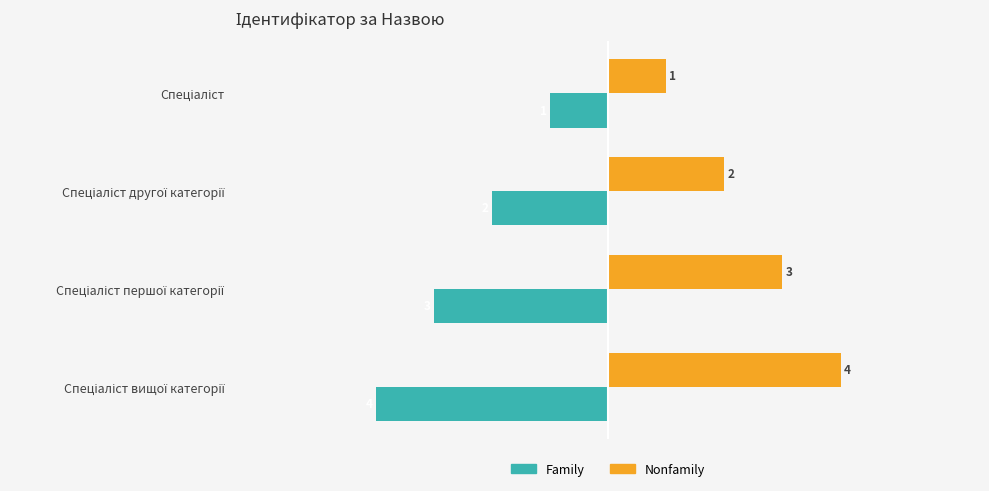

What is the greatest value displayed?

4